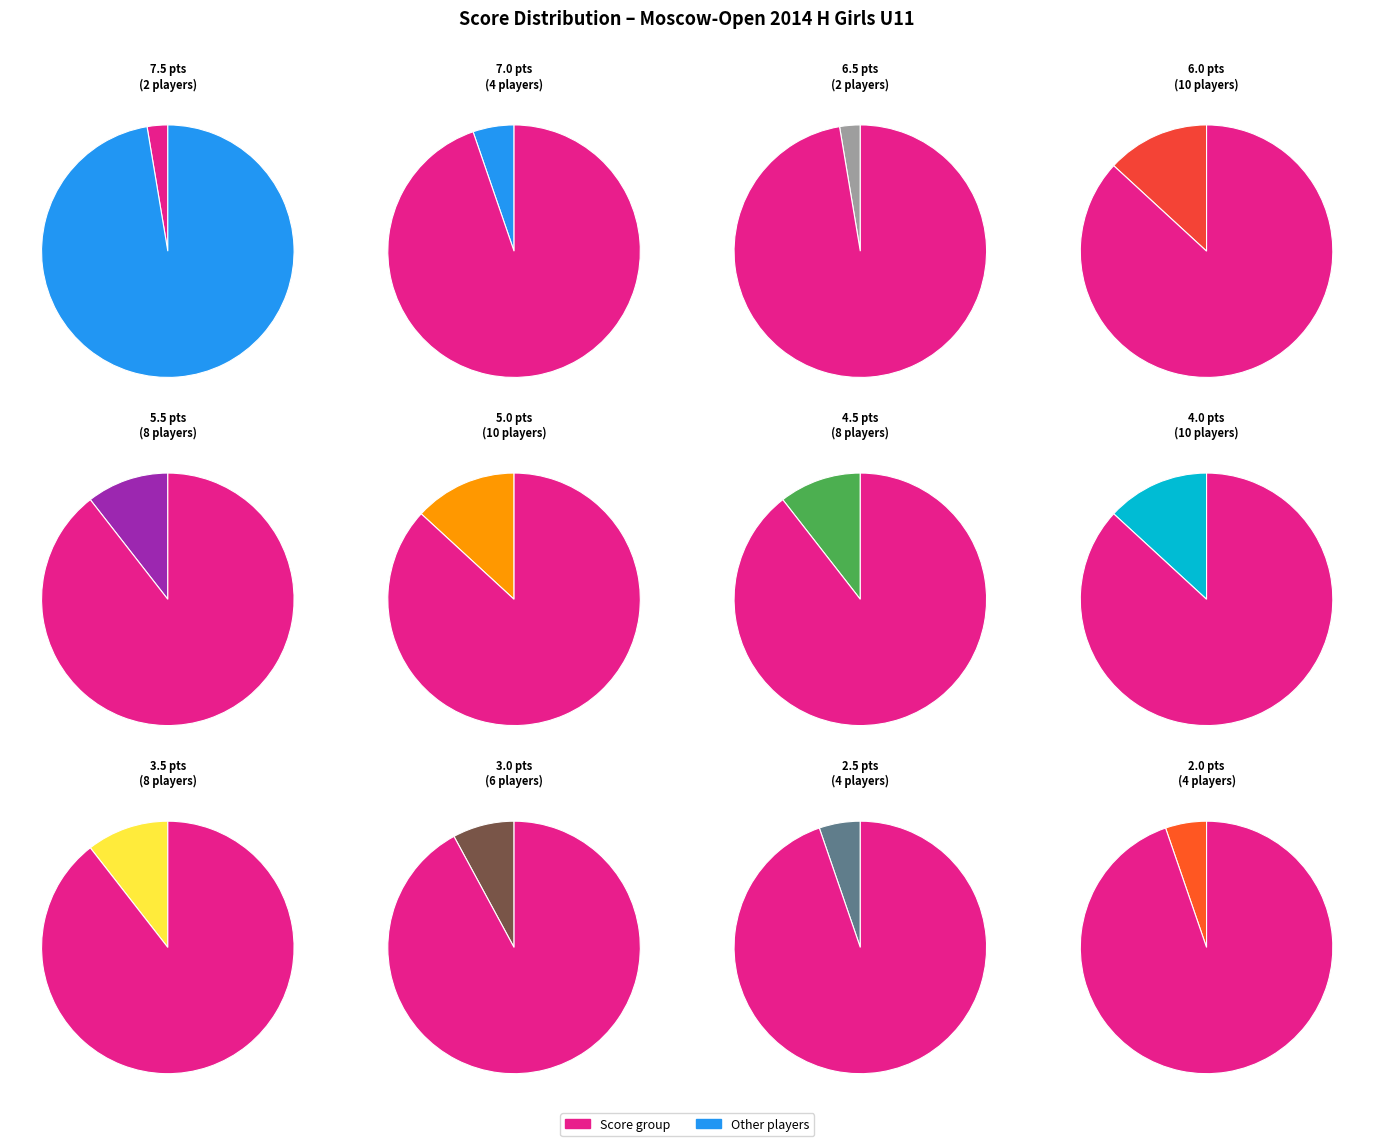

How many slices are in this pie chart?

12